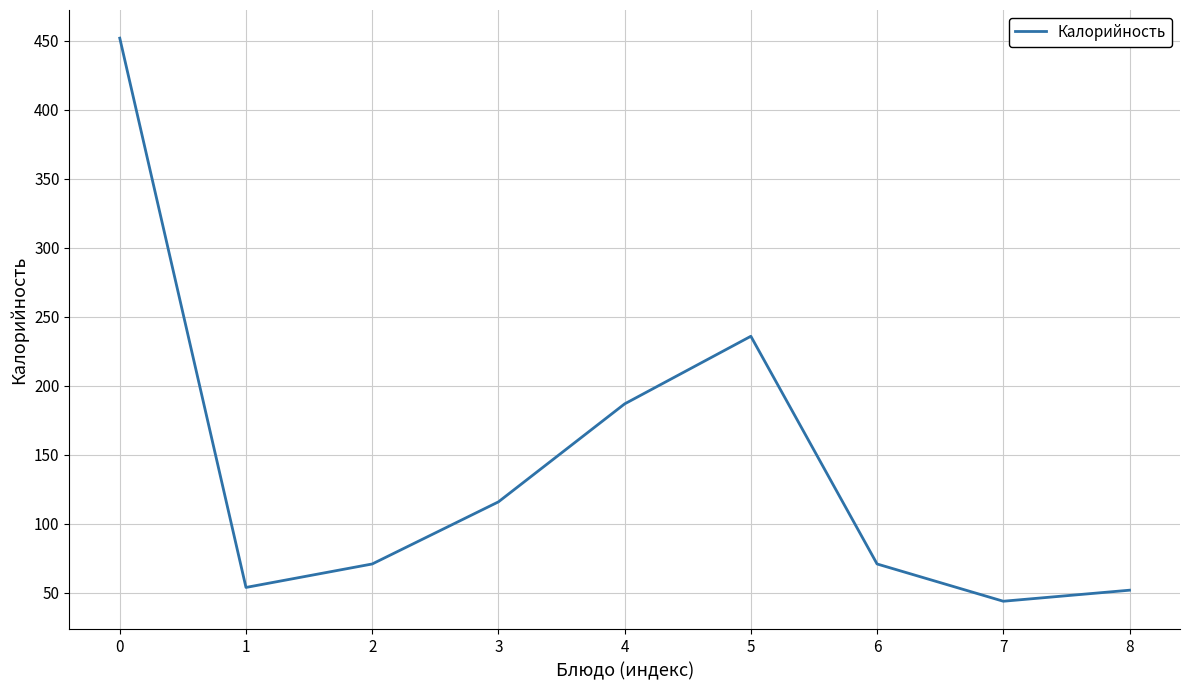

How many lines are shown in the chart?

1